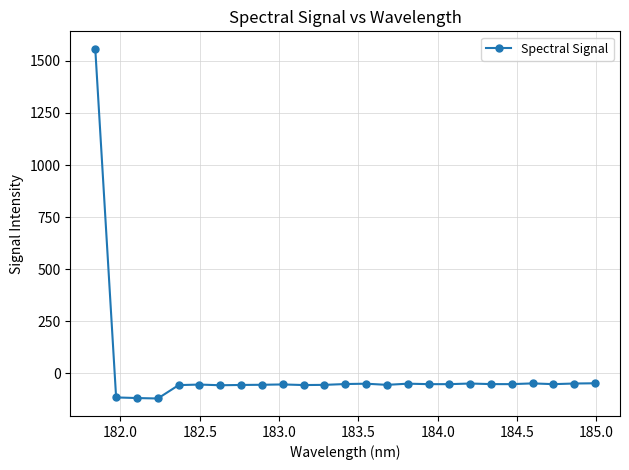

How many data points are above -51?

8